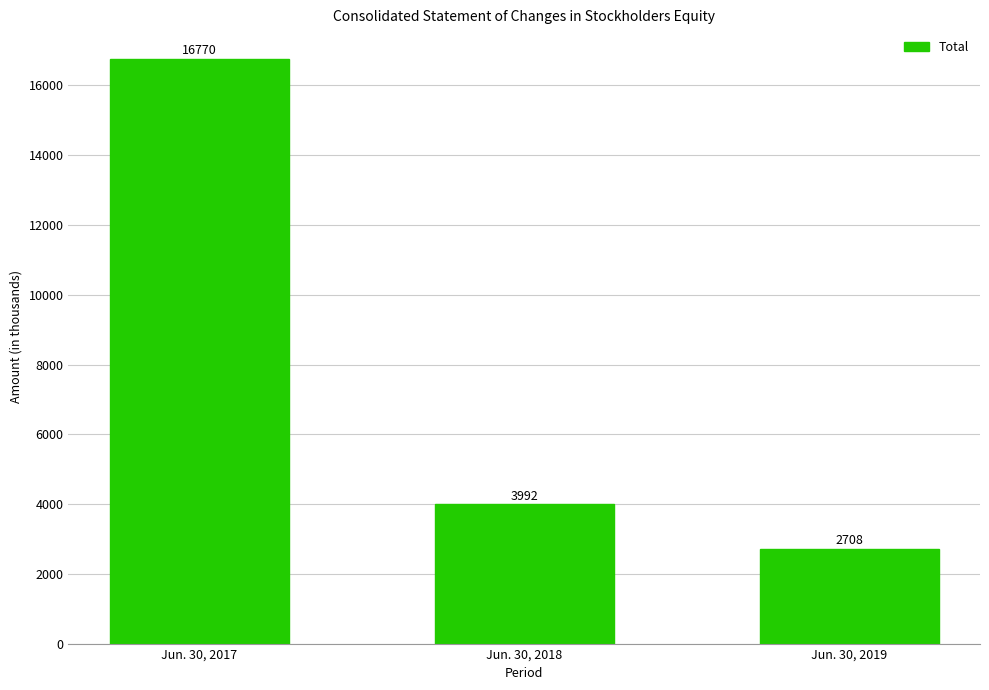

Which category has the highest value across all series?

Jun. 30, 2017